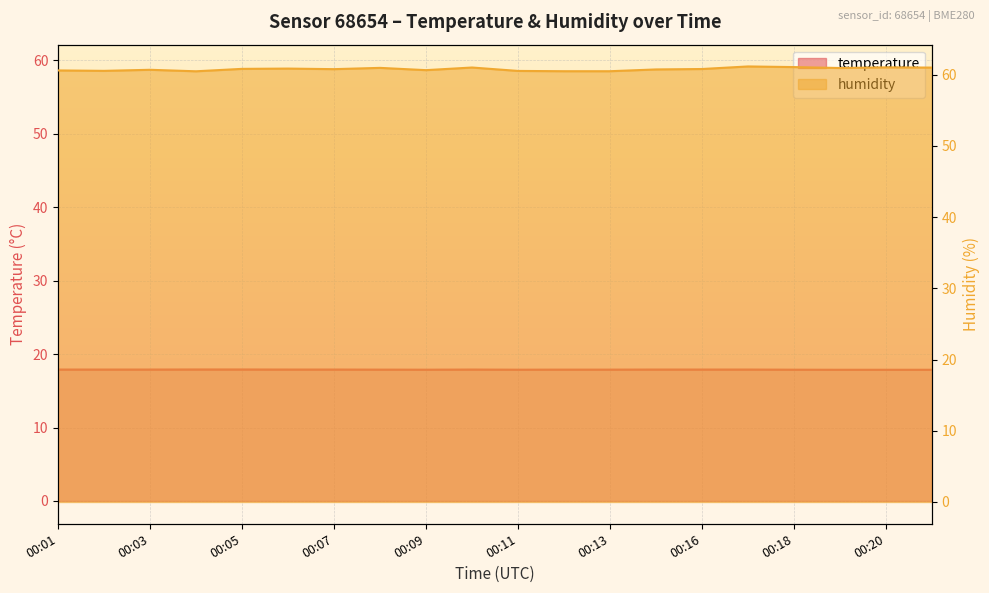

Which series has the widest spread of values?

humidity